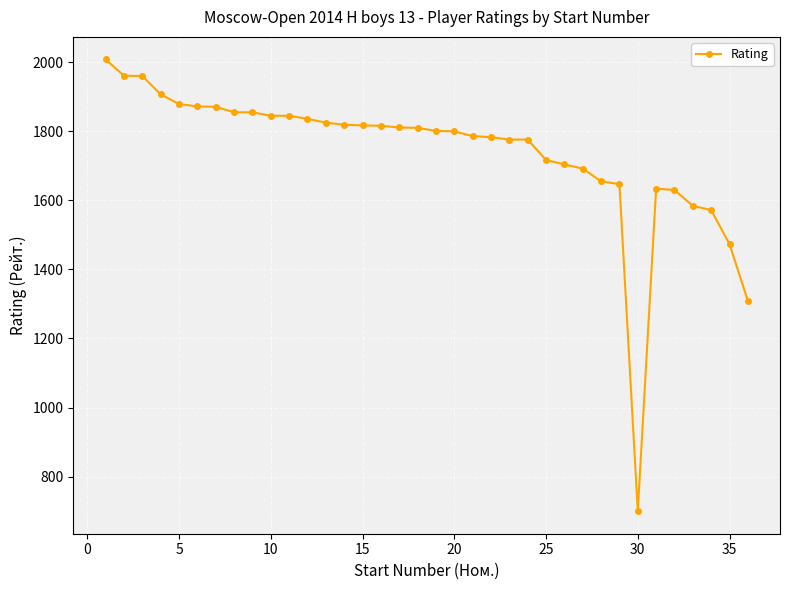

How many lines are shown in the chart?

1